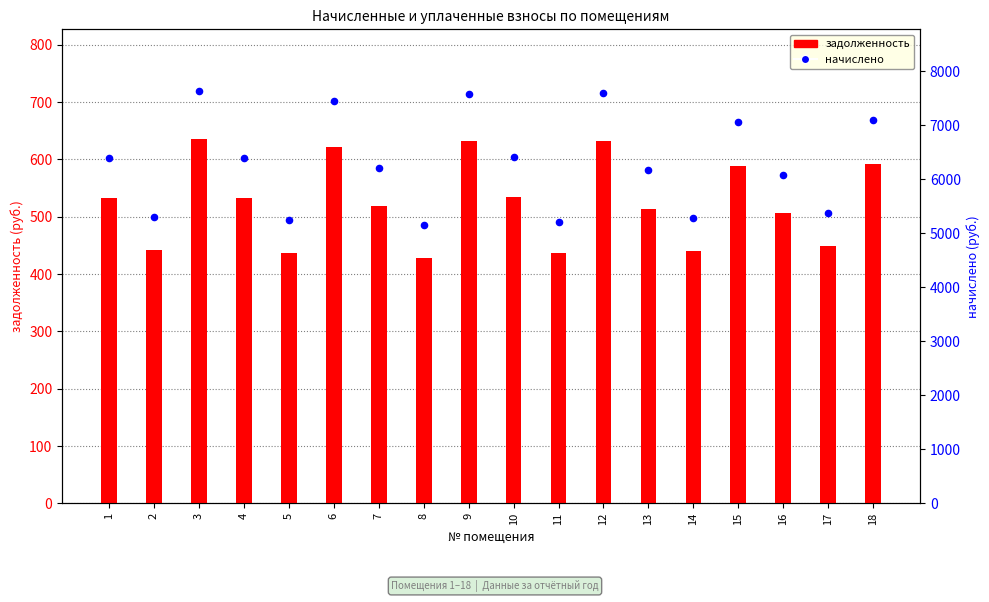

Which series contains the highest Y value?

начислено